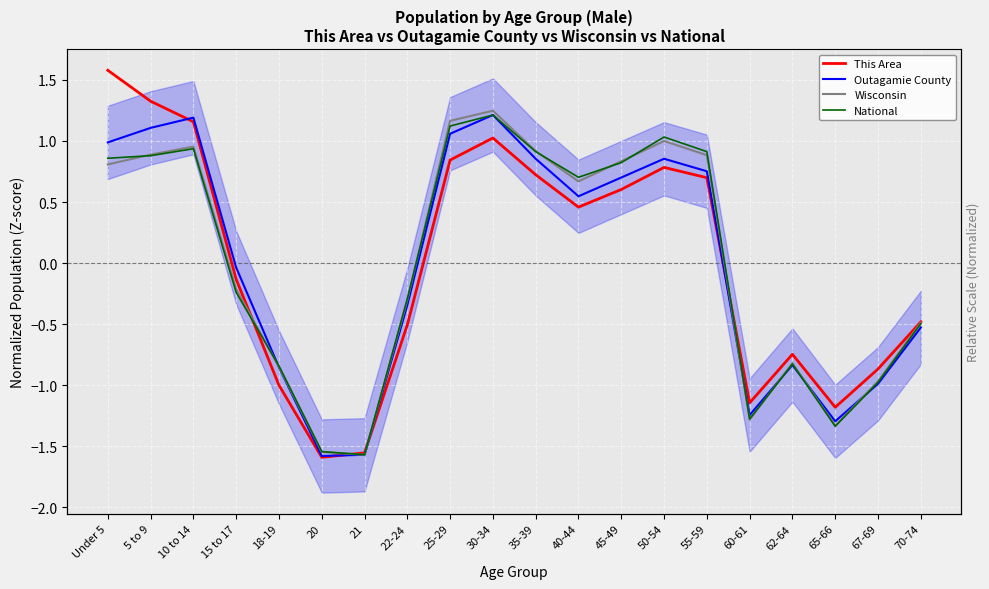

What is the label of the 14th point from the right?

21